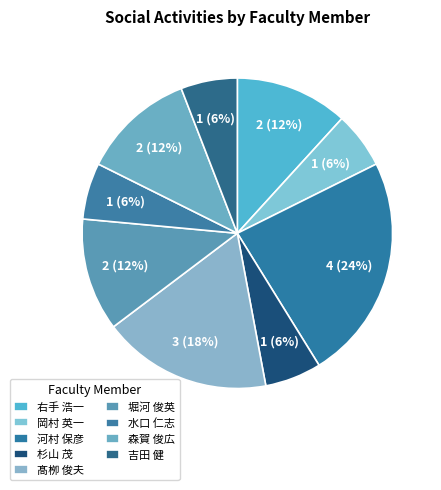

The 岡村 英一 slice represents 6% of the pie. True or false?

True